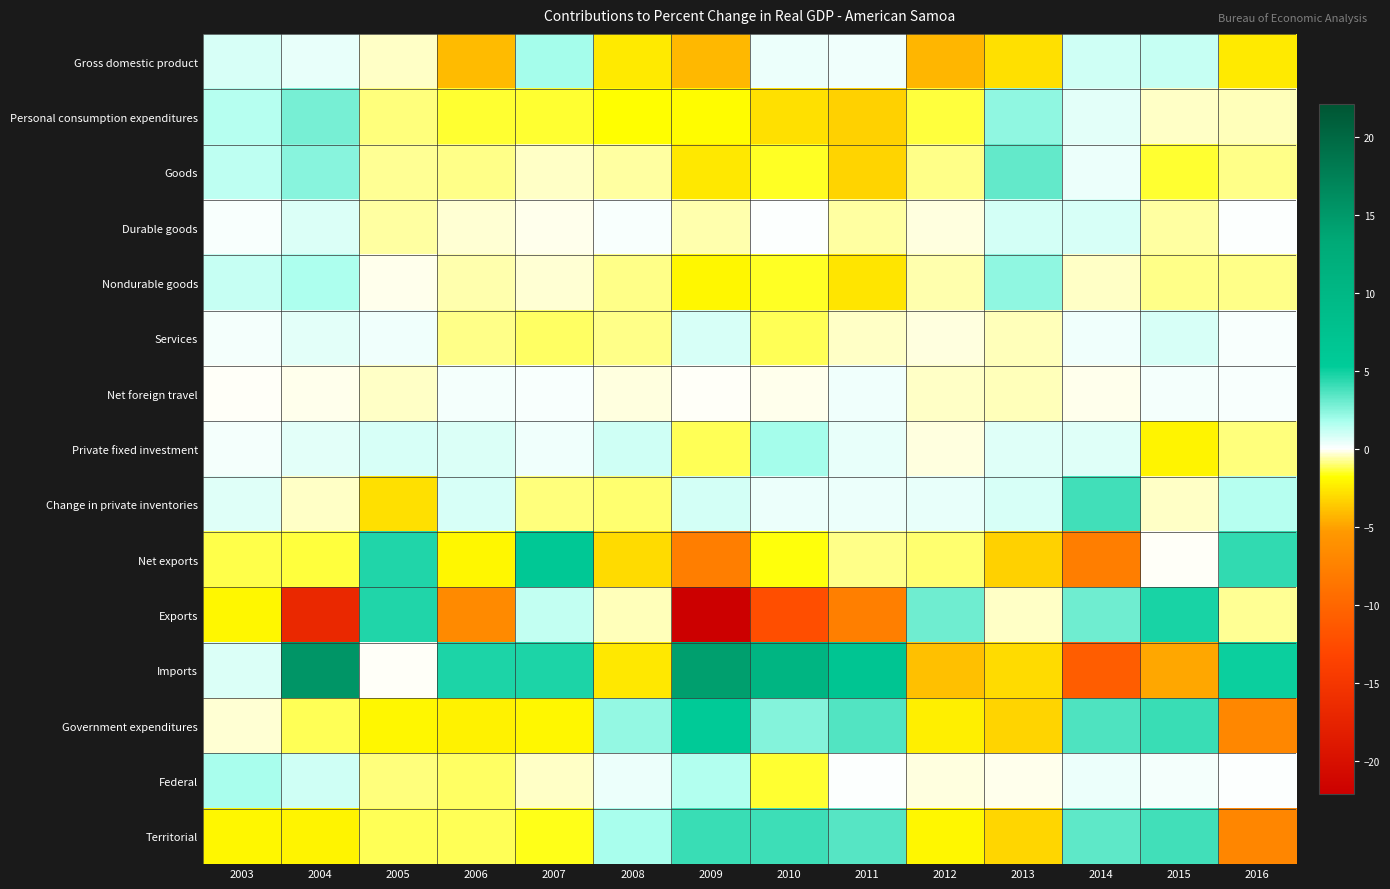

How many data points does each series have?

14